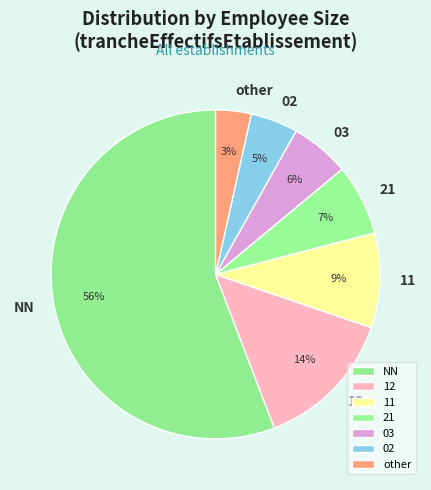

To the nearest percent, what portion does NN represent?

56%